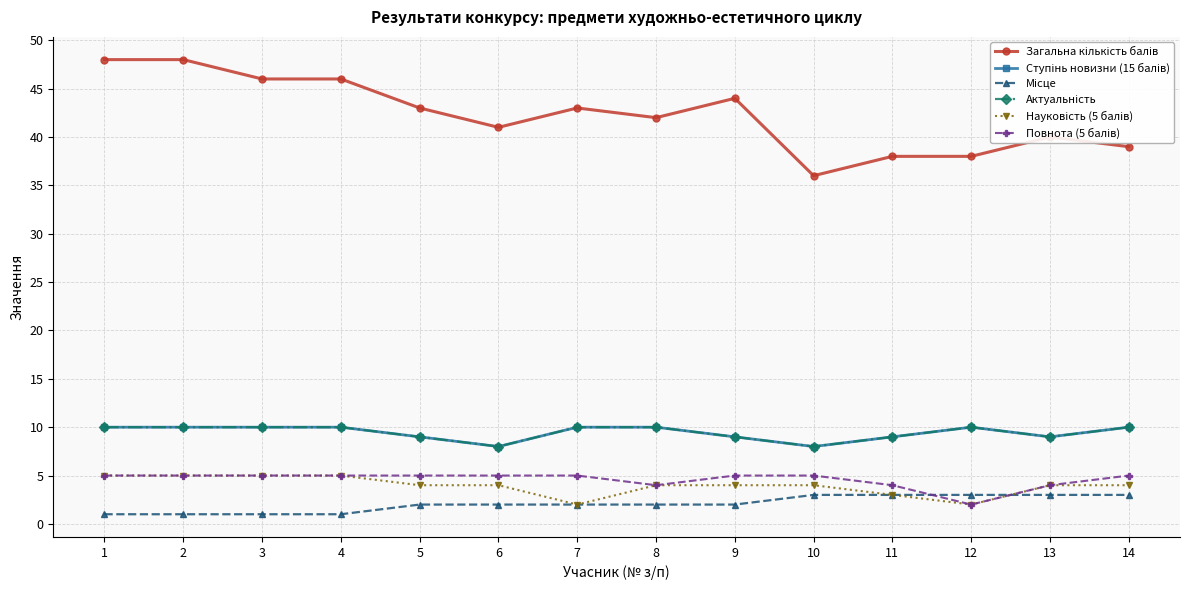

Is this an area chart (filled region under the line)?

No